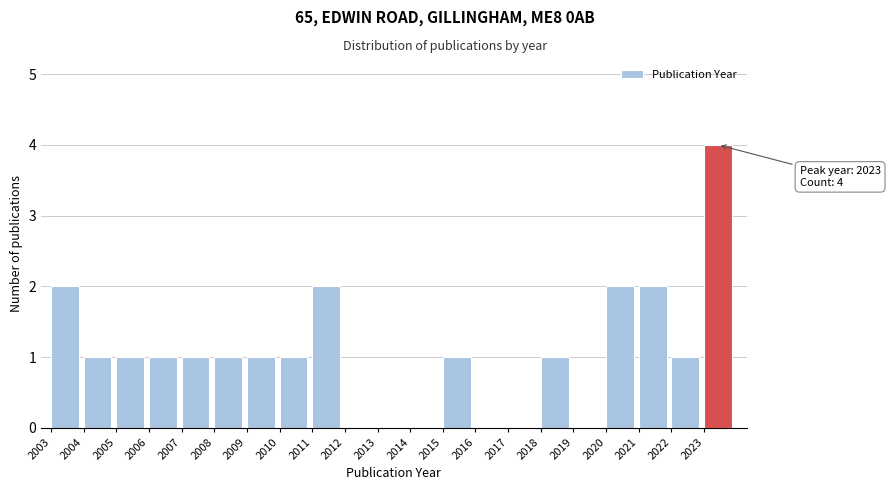

Which range on the x-axis has the tallest bar?

2023 to 2024